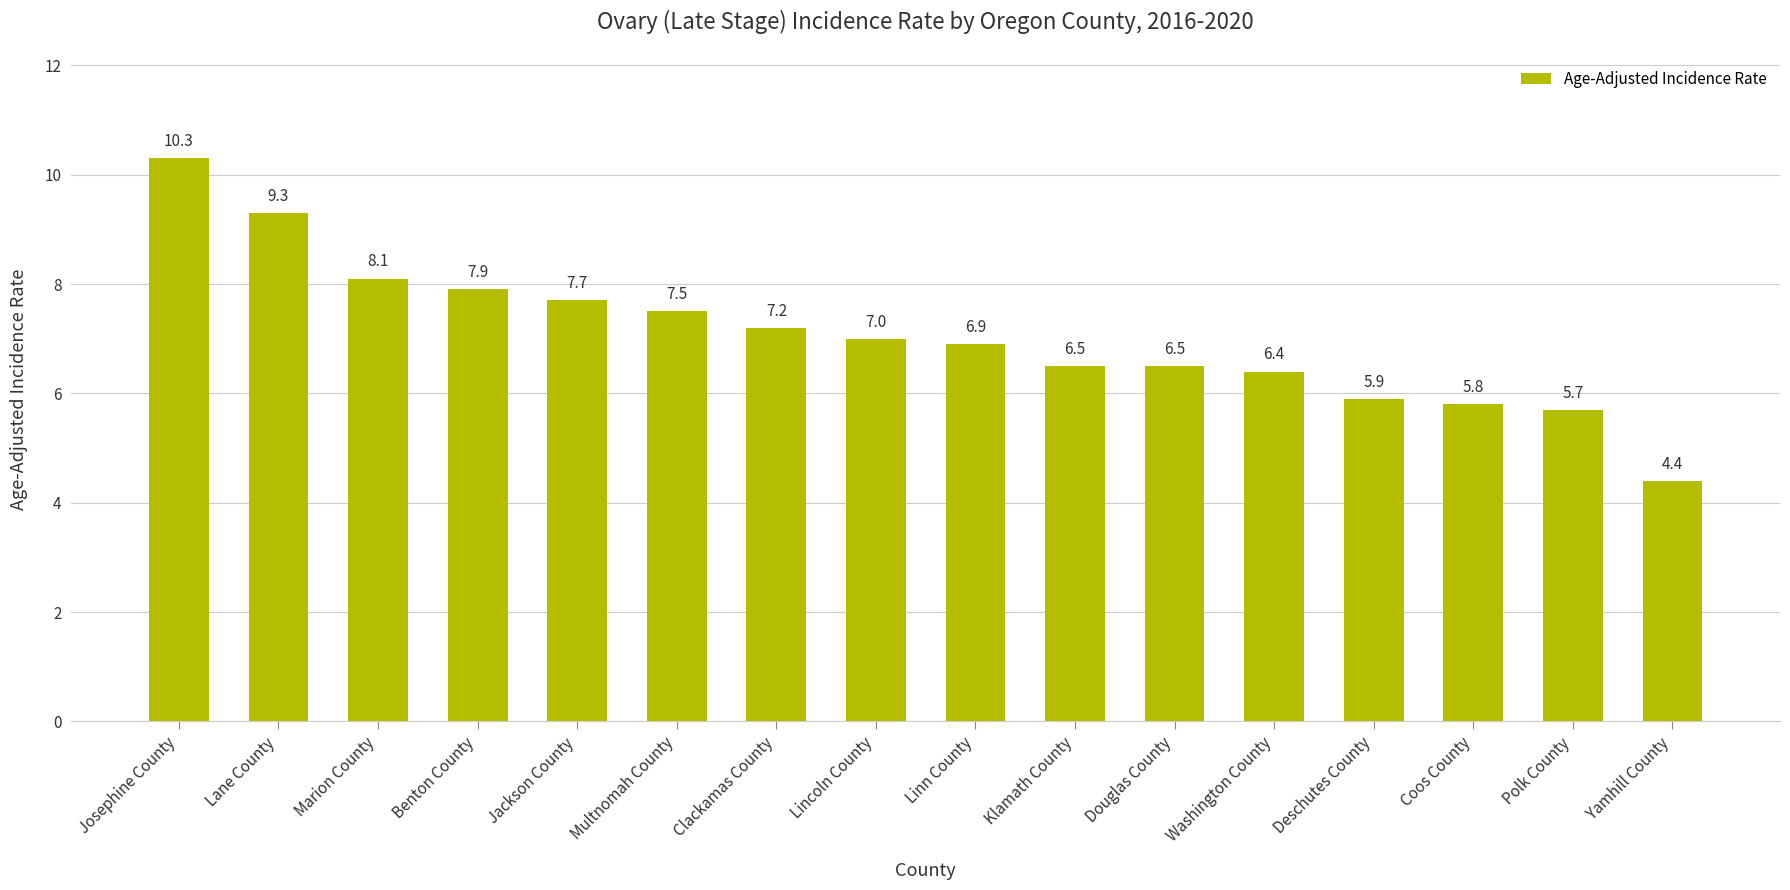

What is the label of the 12th bar from the left?

Washington County